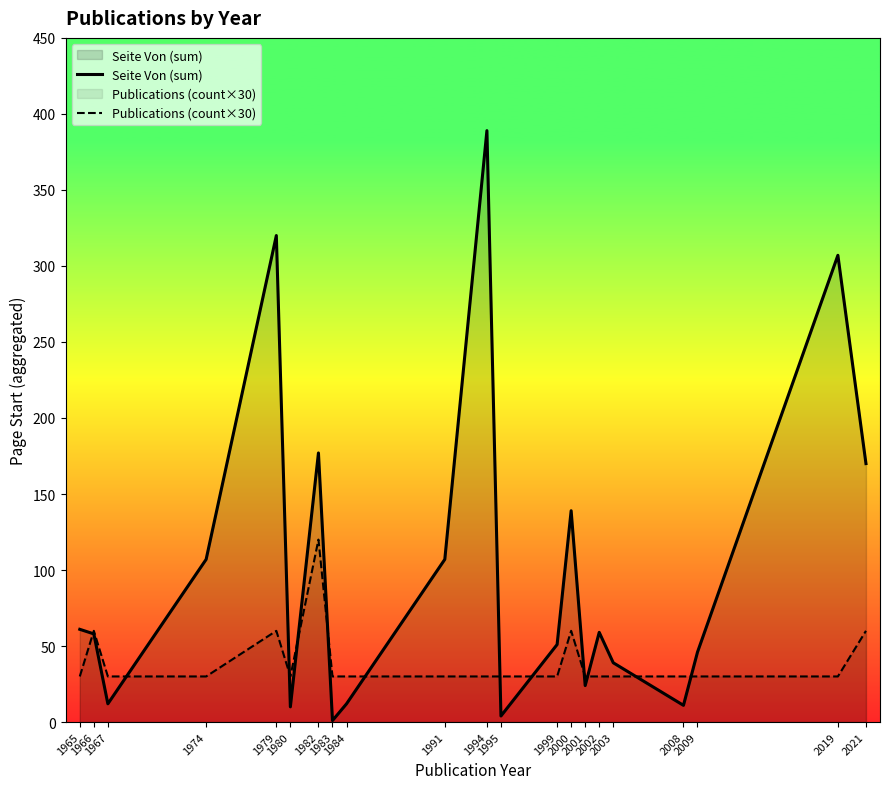

Reading left to right, what are all the values shown in this chart?

Seite Von (sum): 1965=61	1966=58	1967=12	1974=107	1979=320	1980=10	1982=177	1983=1	1984=12	1991=107	1994=389	1995=4	1999=51	2000=139	2001=24	2002=59	2003=39	2008=11	2009=46	2019=307	2021=170
Publications (count×30): 1965=30	1966=60	1967=30	1974=30	1979=60	1980=30	1982=120	1983=30	1984=30	1991=30	1994=30	1995=30	1999=30	2000=60	2001=30	2002=30	2003=30	2008=30	2009=30	2019=30	2021=60